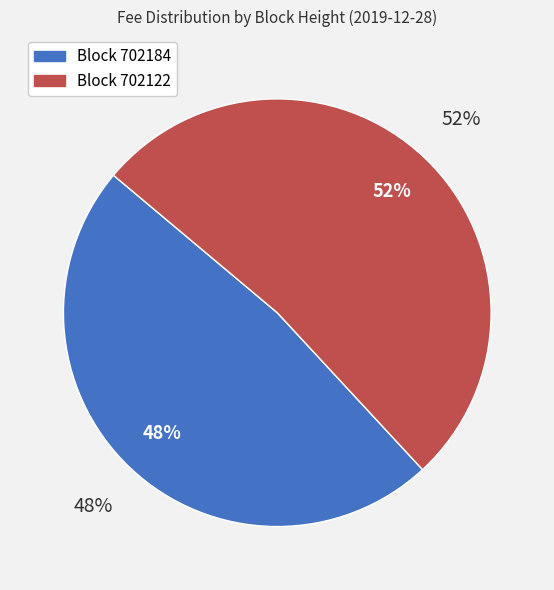

What portion of the pie excludes 702184?

52.0%